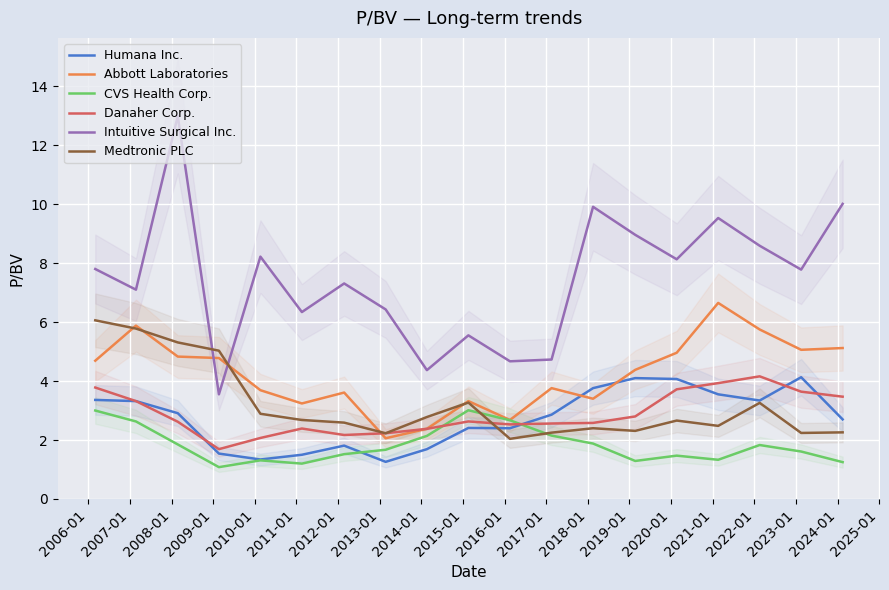

True or false: Intuitive Surgical Inc. and CVS Health Corp. cross at least once.

False